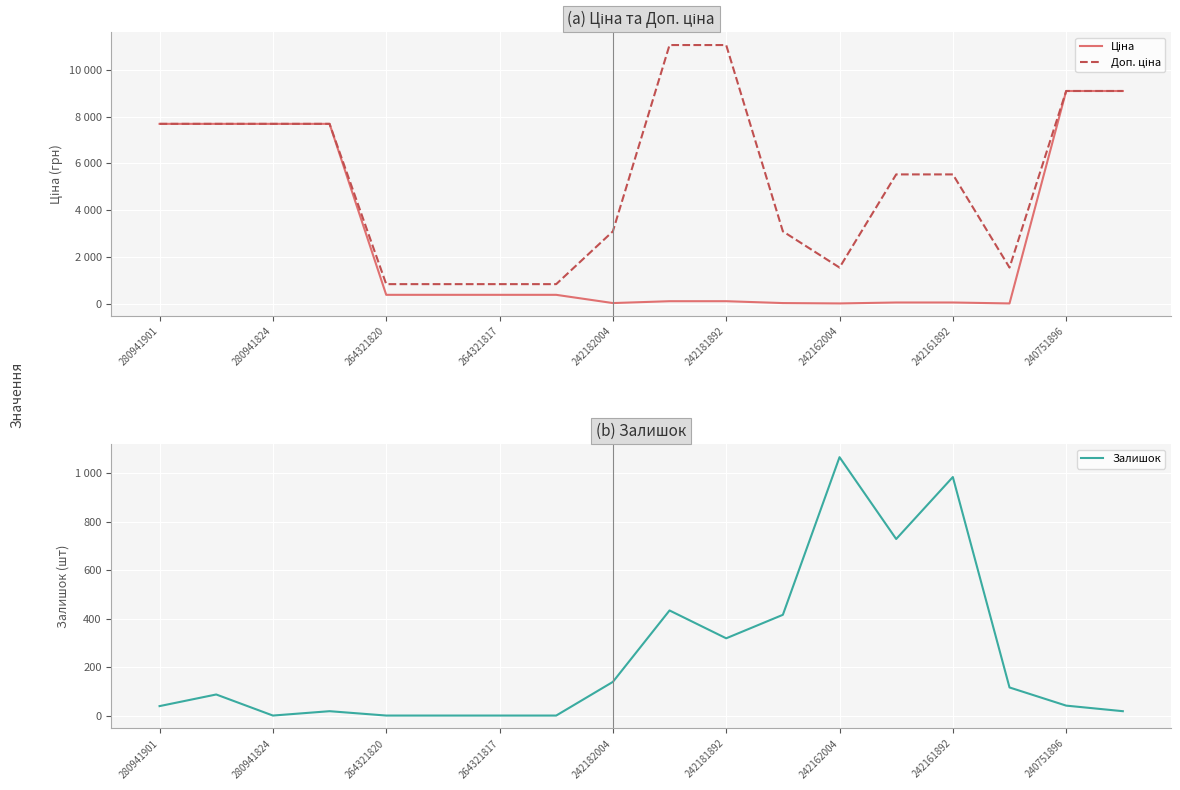

Does the chart display data point markers on the line(s)?

No